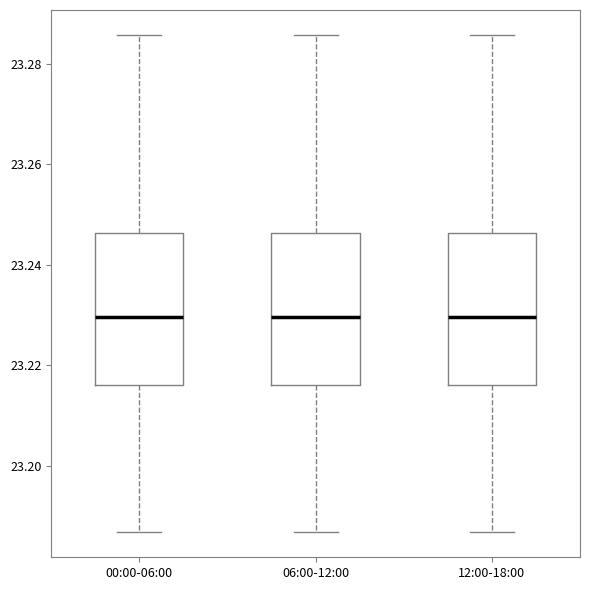

Reading left to right, transcribe this box plot: for each box, give where its median line is, the range the box spans, and where its two whiskers end, as read against the y-axis. The values are not printed on the chart, so give them approximately, as read against the axis.

00:00-06:00: median 23.230, box 23.216 to 23.246, whiskers 23.186 to 23.286
06:00-12:00: median 23.230, box 23.216 to 23.246, whiskers 23.186 to 23.286
12:00-18:00: median 23.230, box 23.216 to 23.246, whiskers 23.186 to 23.286